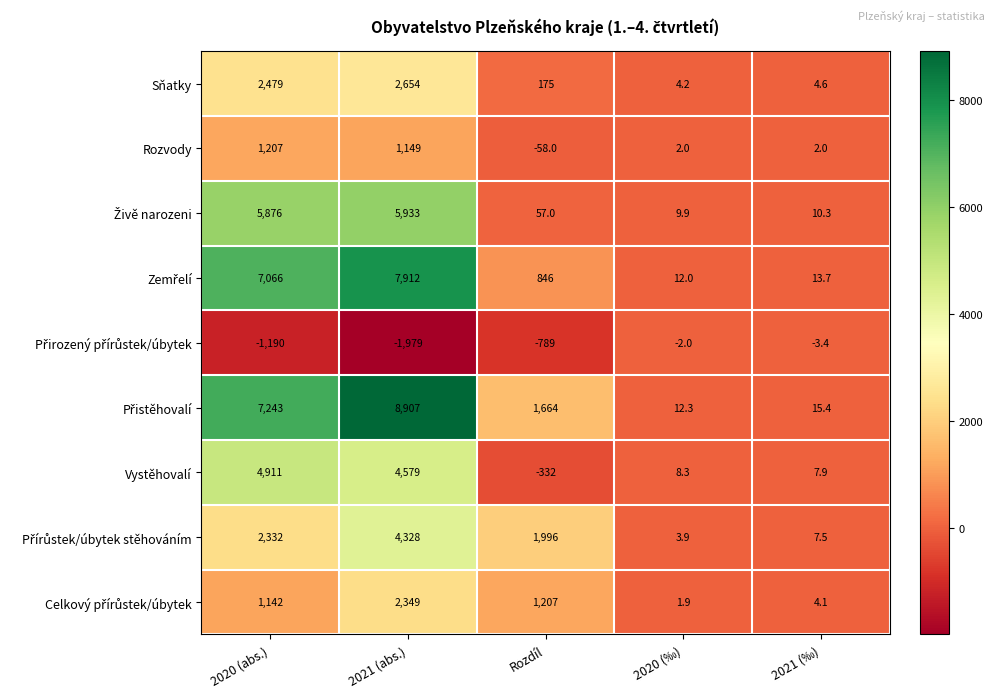

What is the difference between the maximum and minimum values in the Vystěhovalí series?

5243.0